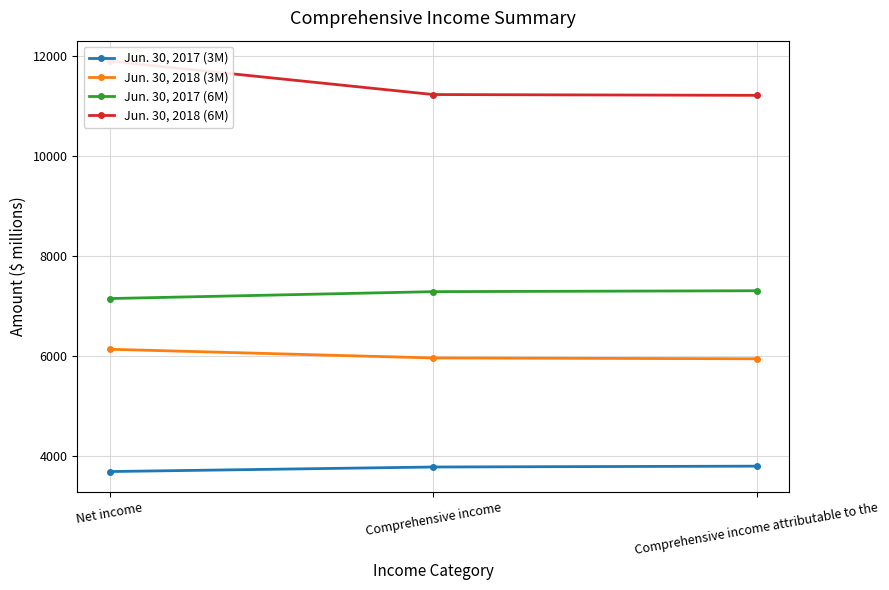

Between Comprehensive income attributable to the and Comprehensive income, which is larger?

Comprehensive income attributable to the